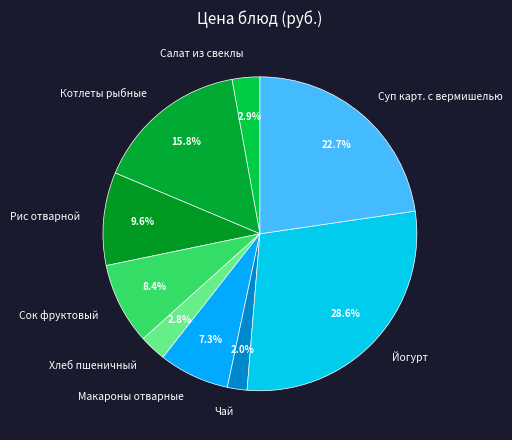

How many segments does this pie chart have?

9